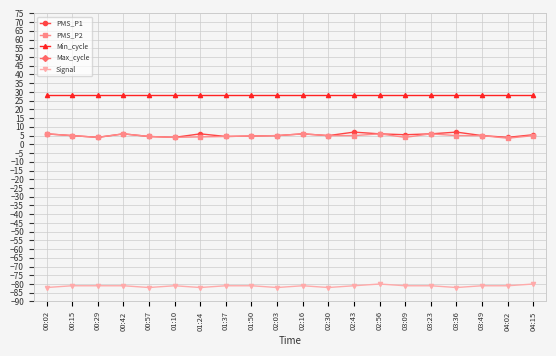

Which category has the highest value in the PMS_P2 series?

00:02